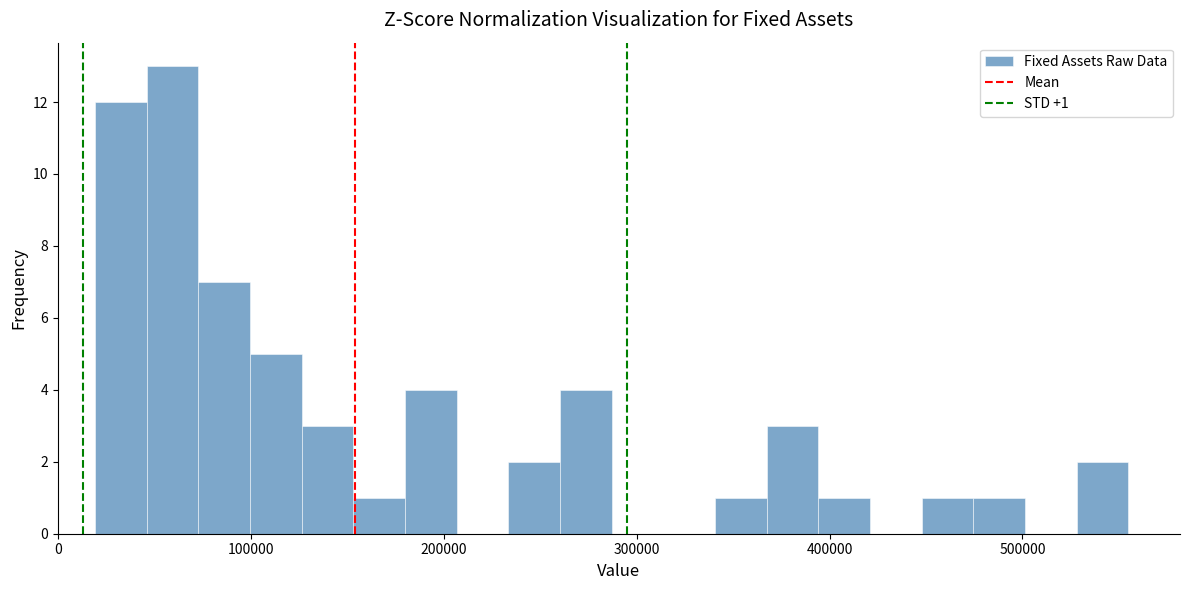

Read against the x-axis, roughly where is the centre of the tallest bar?

60000